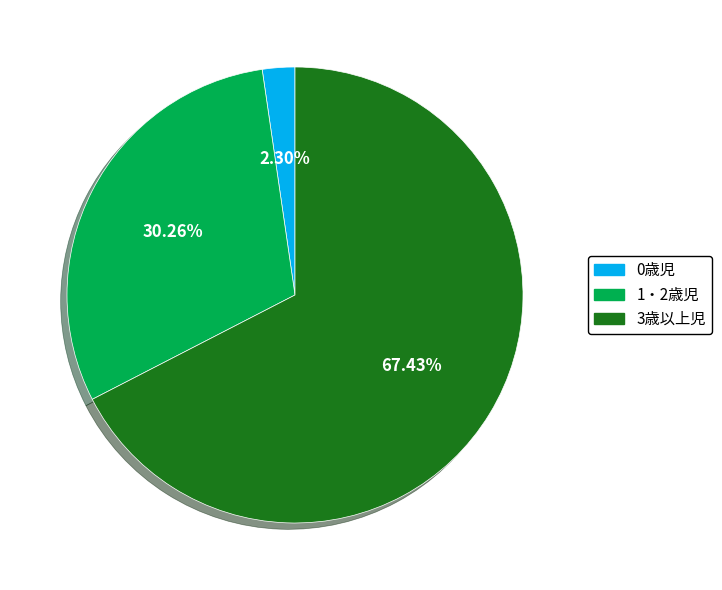

To the nearest percent, what is the average slice percentage?

33%